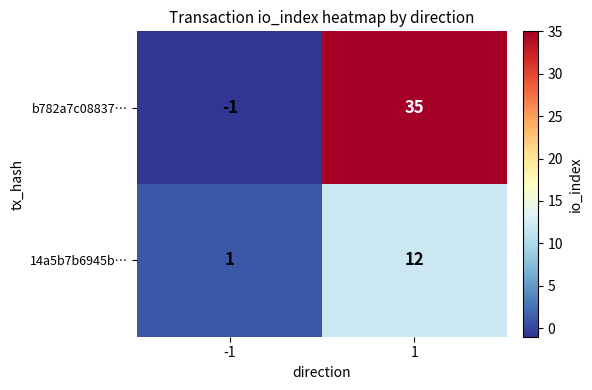

What is the sum of the 14a5b7b6945b… values at -1 and 1?

13